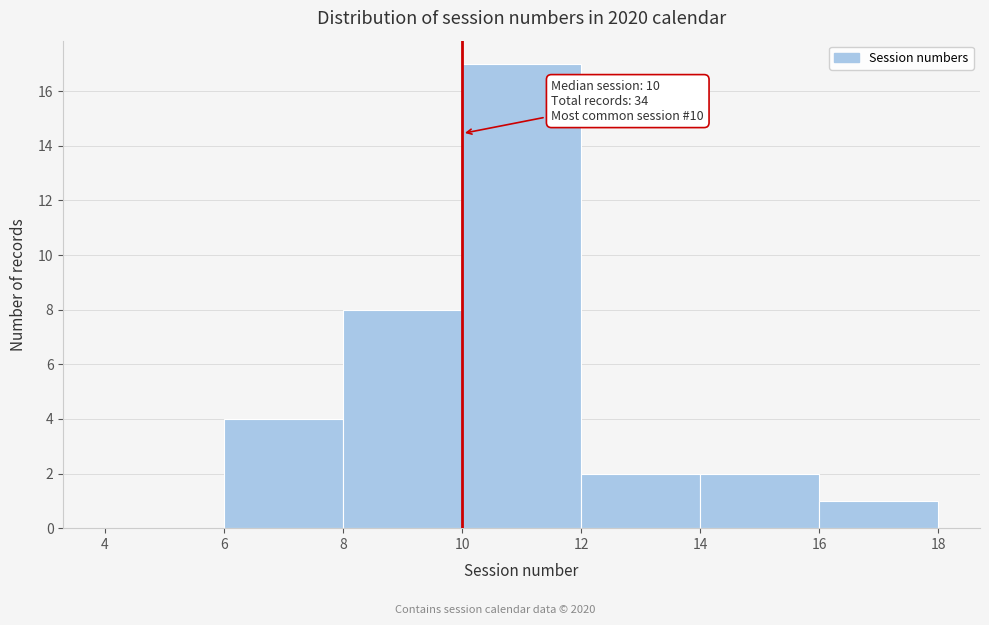

Which range on the x-axis has the tallest bar?

10 to 12